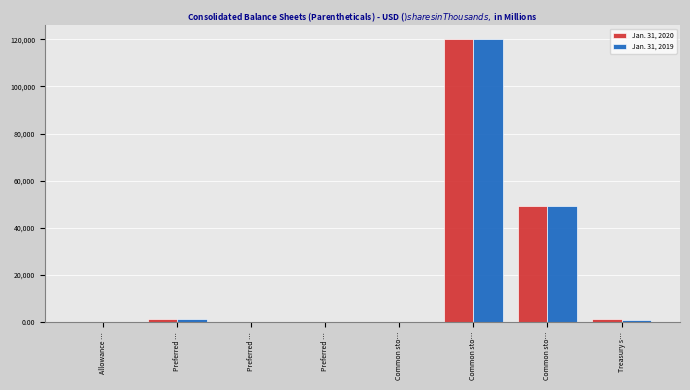

Are the bars grouped side by side (vs. stacked)?

Yes